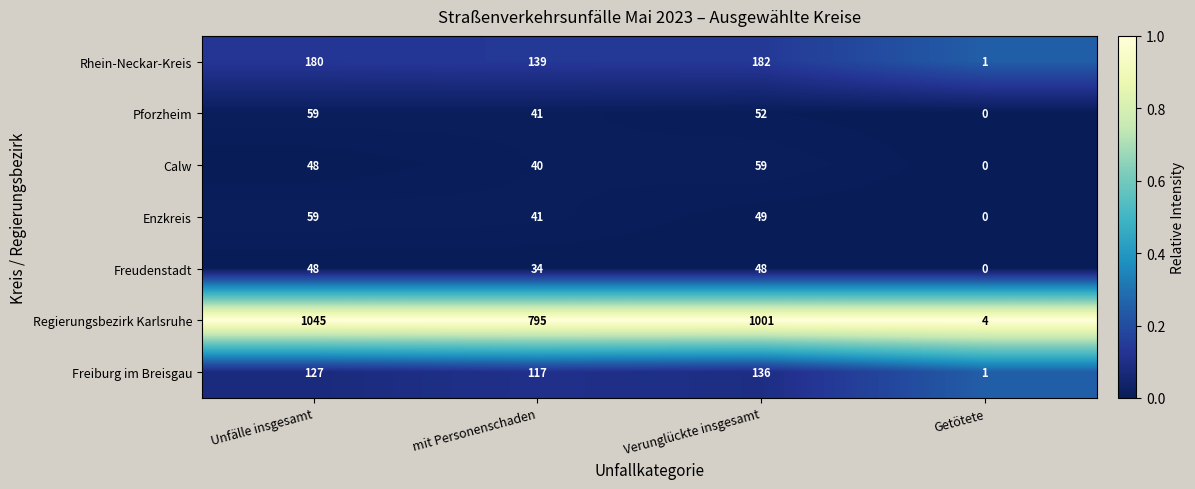

The Enzkreis series shows 25 at Verunglückte insgesamt. True or false?

False